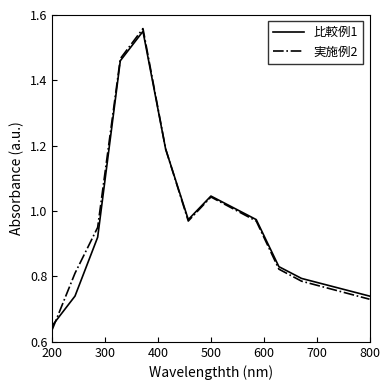

What is the difference between the maximum and minimum values in the 実施例2 series?

0.9